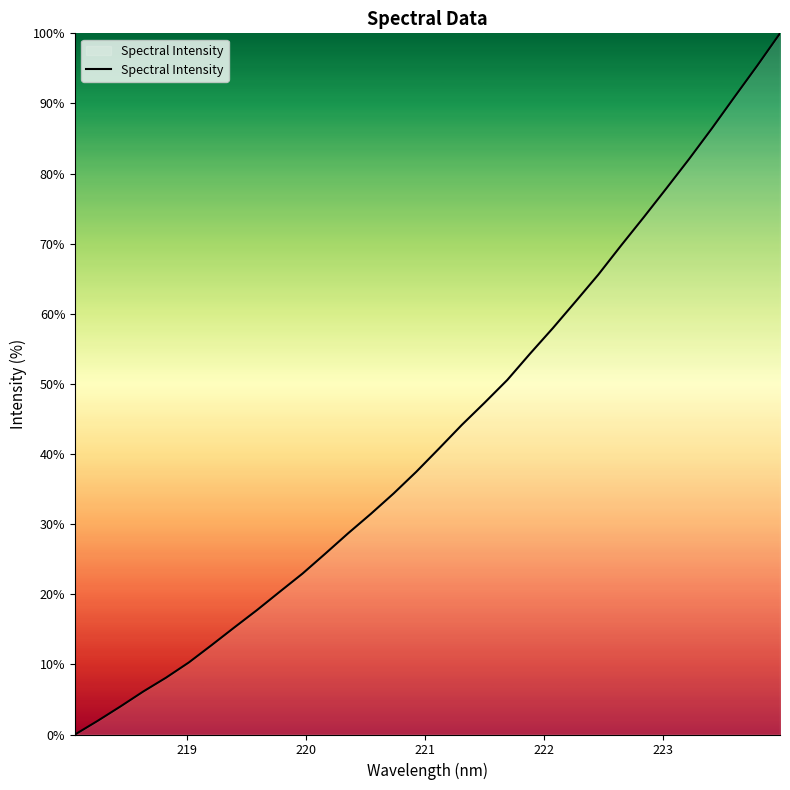

What is the maximum value shown in the chart?

100.0